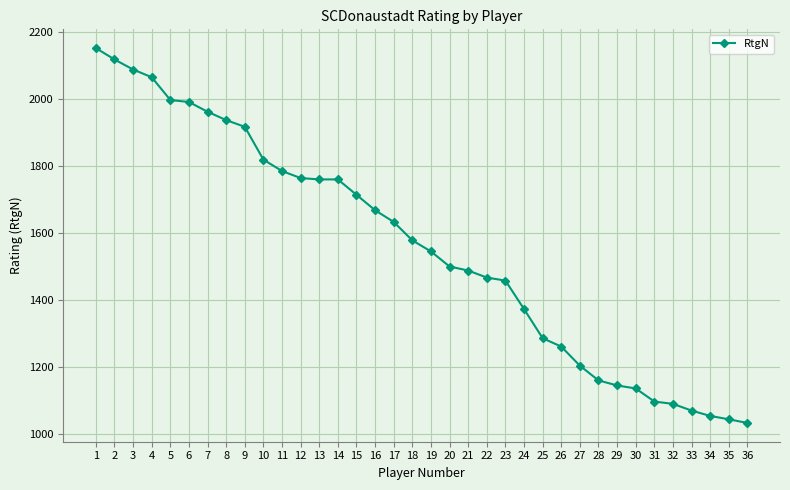

What is the value of the 22nd point from the left?

1468